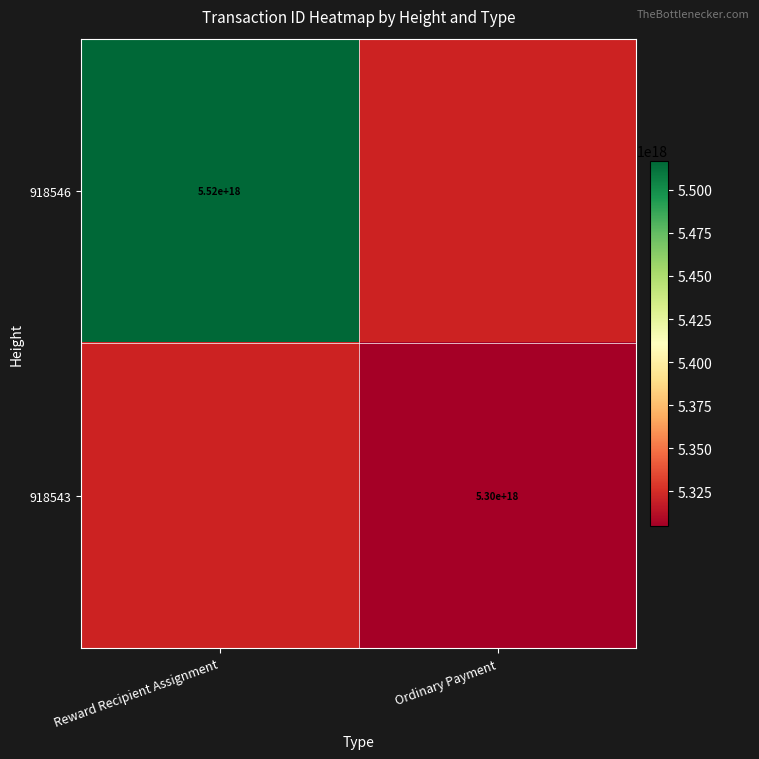

What is the smallest value displayed?

5304697085753879552.0